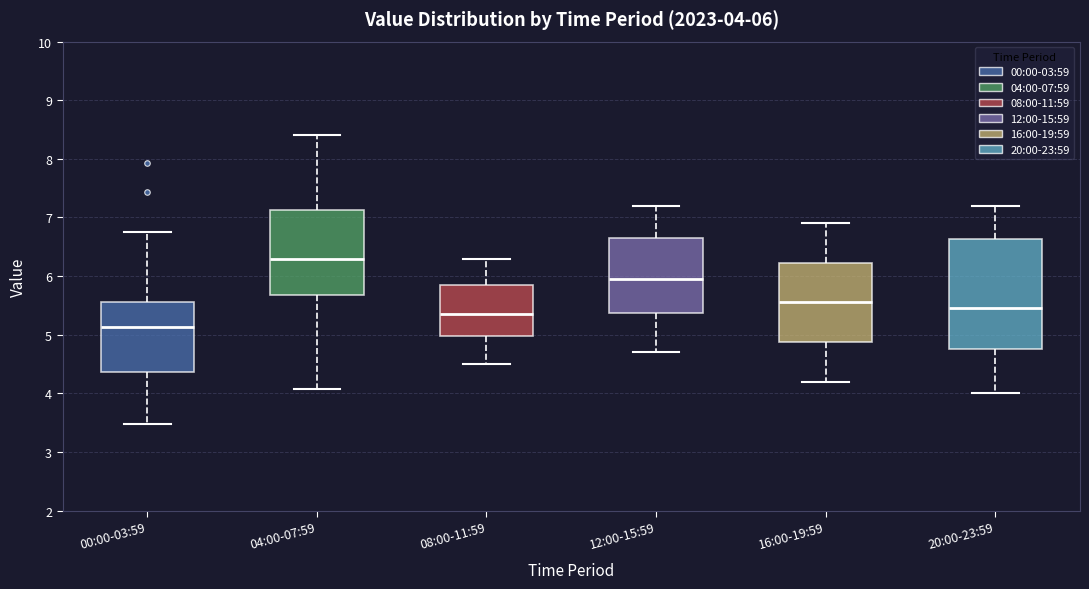

Which box has the lowest median line?

00:00-03:59